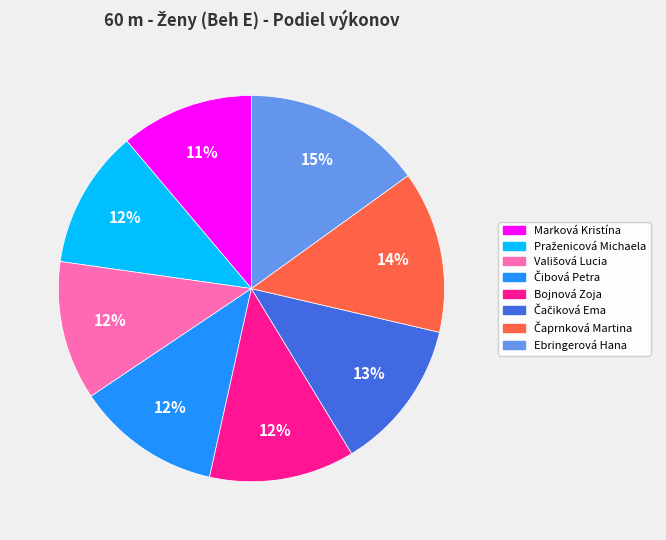

Which slice is the largest?

Ebringerová Hana